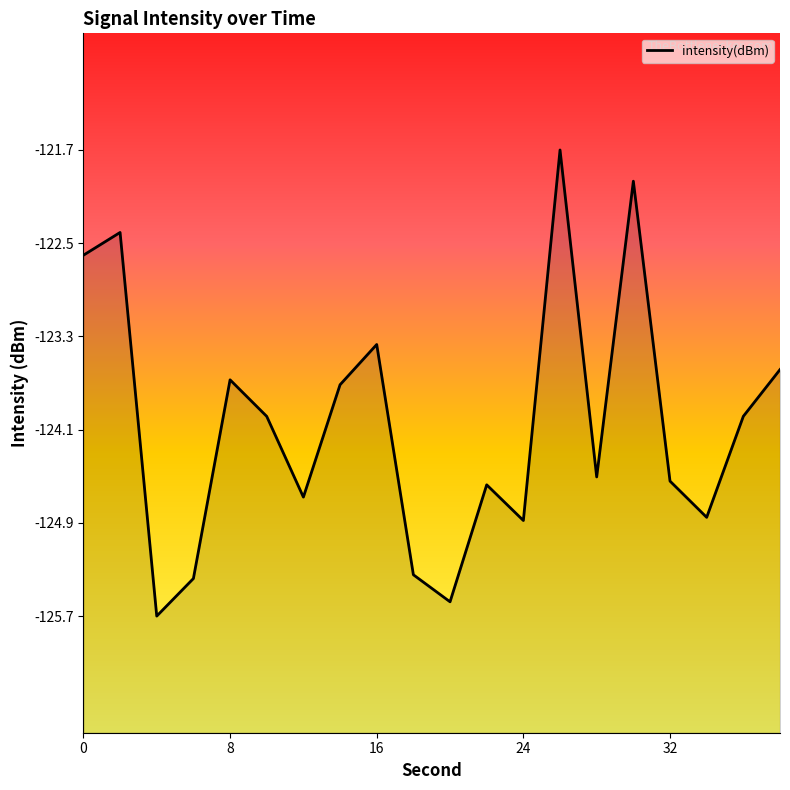

What is the greatest value displayed?

-121.7